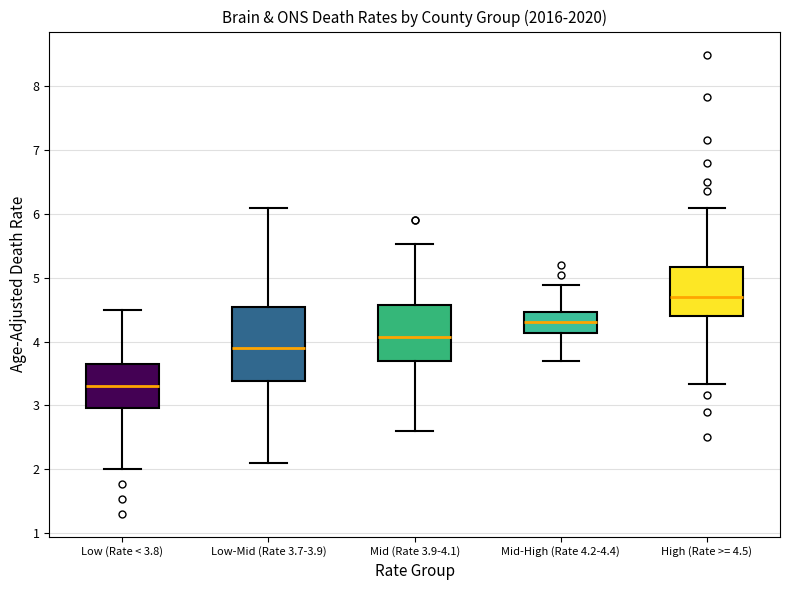

Which box's median line is the highest?

High (Rate >= 4.5)